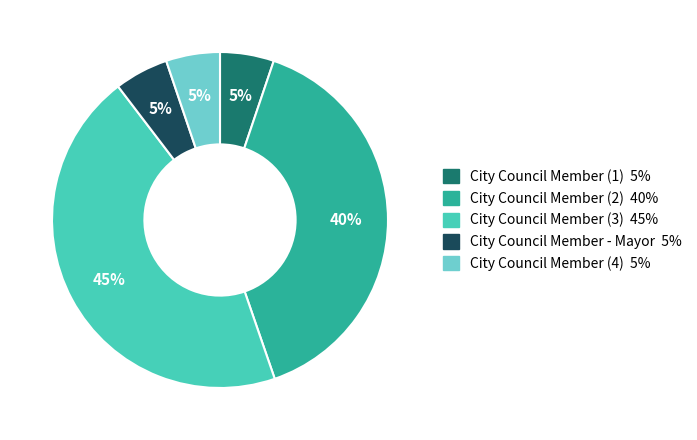

Is there a majority slice in this chart?

No